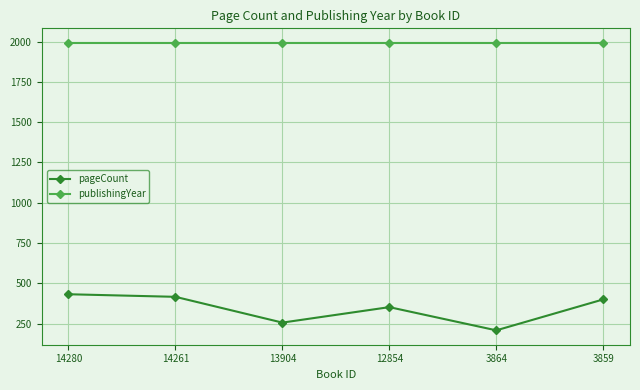

Rank the series at 3859 from highest to lowest value.

publishingYear, pageCount